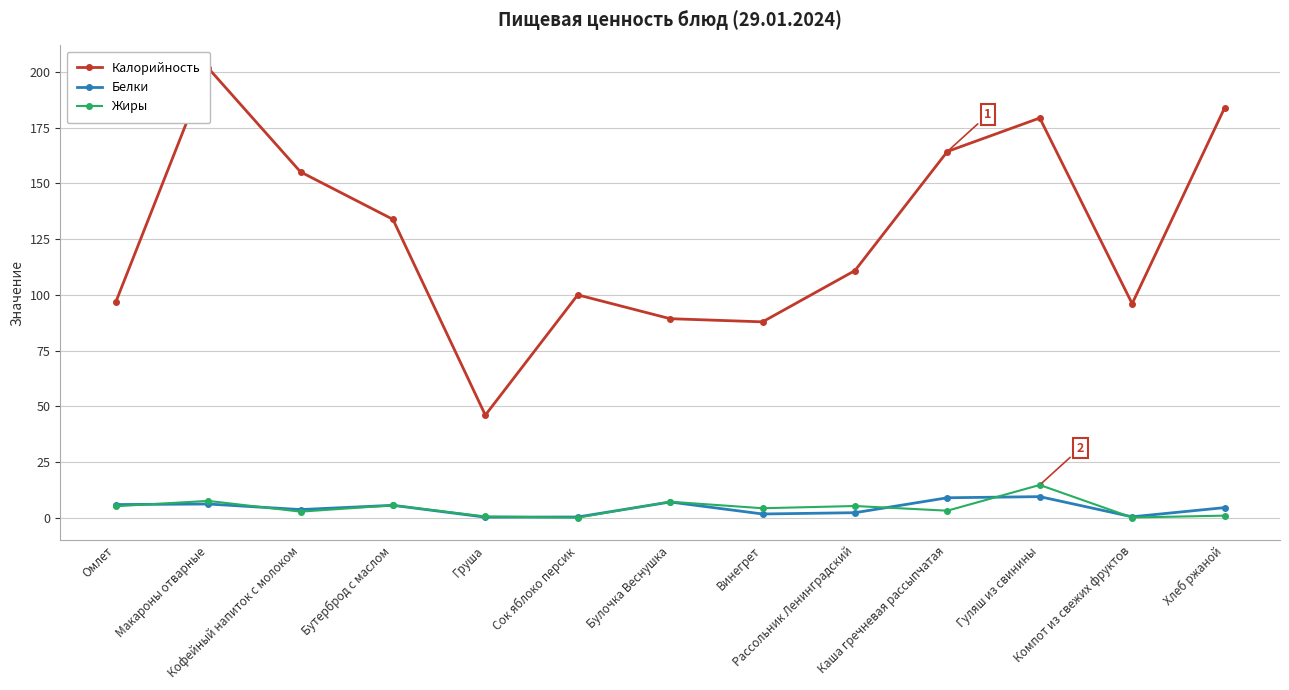

True or false: Калорийность and Белки intersect in this chart.

False